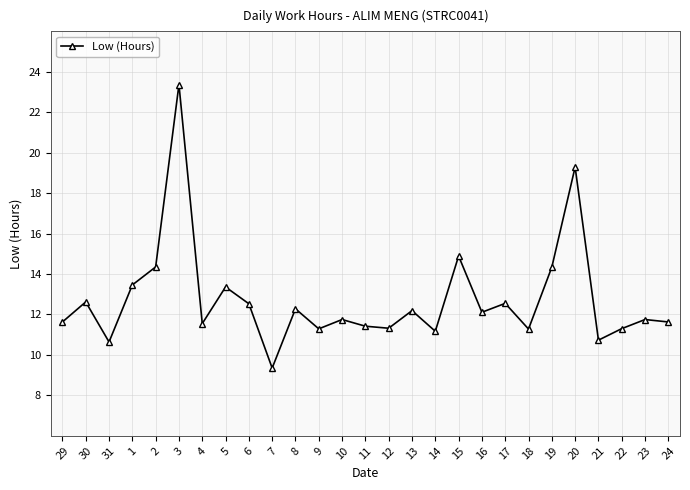

What is the label of the 7th point from the left?

4